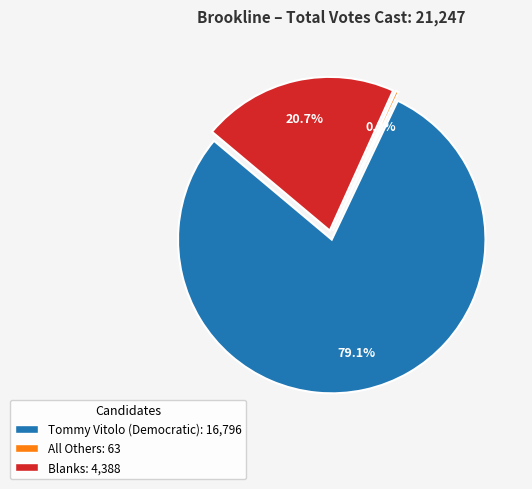

Approximately how many times larger is the value at Tommy Vitolo (Democratic) compared to All Others?

266.6